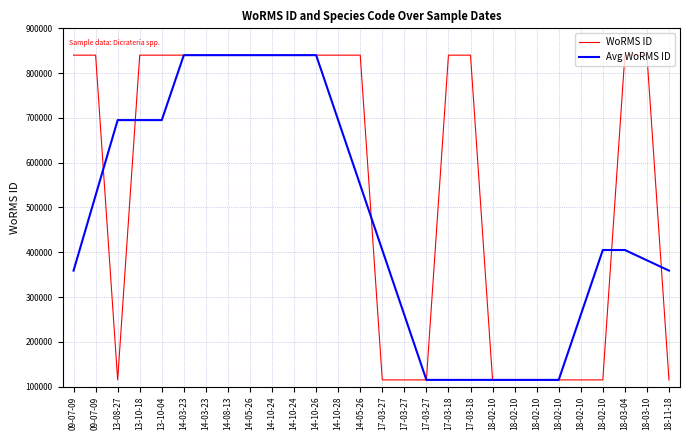

Reading right to left, list all the values displayed in this chart.

WoRMS ID: 115085.0	840109.0	840109.0	115085.0	115085.0	115085.0	115085.0	115085.0	115085.0	840109.0	840109.0	115085.0	115085.0	115085.0	840109.0	840109.0	840109.0	840109.0	840109.0	840109.0	840109.0	840109.0	840109.0	840109.0	840109.0	115085.0	840109.0	840109.0
Avg WoRMS ID: 359060.6	382077.6	405094.6	405094.6	260089.8	115085.0	115085.0	115085.0	115085.0	115085.0	115085.0	115085.0	260089.8	405094.6	550099.4	695104.2	840109.0	840109.0	840109.0	840109.0	840109.0	840109.0	840109.0	695104.2	695104.2	695104.2	527082.4	359060.6